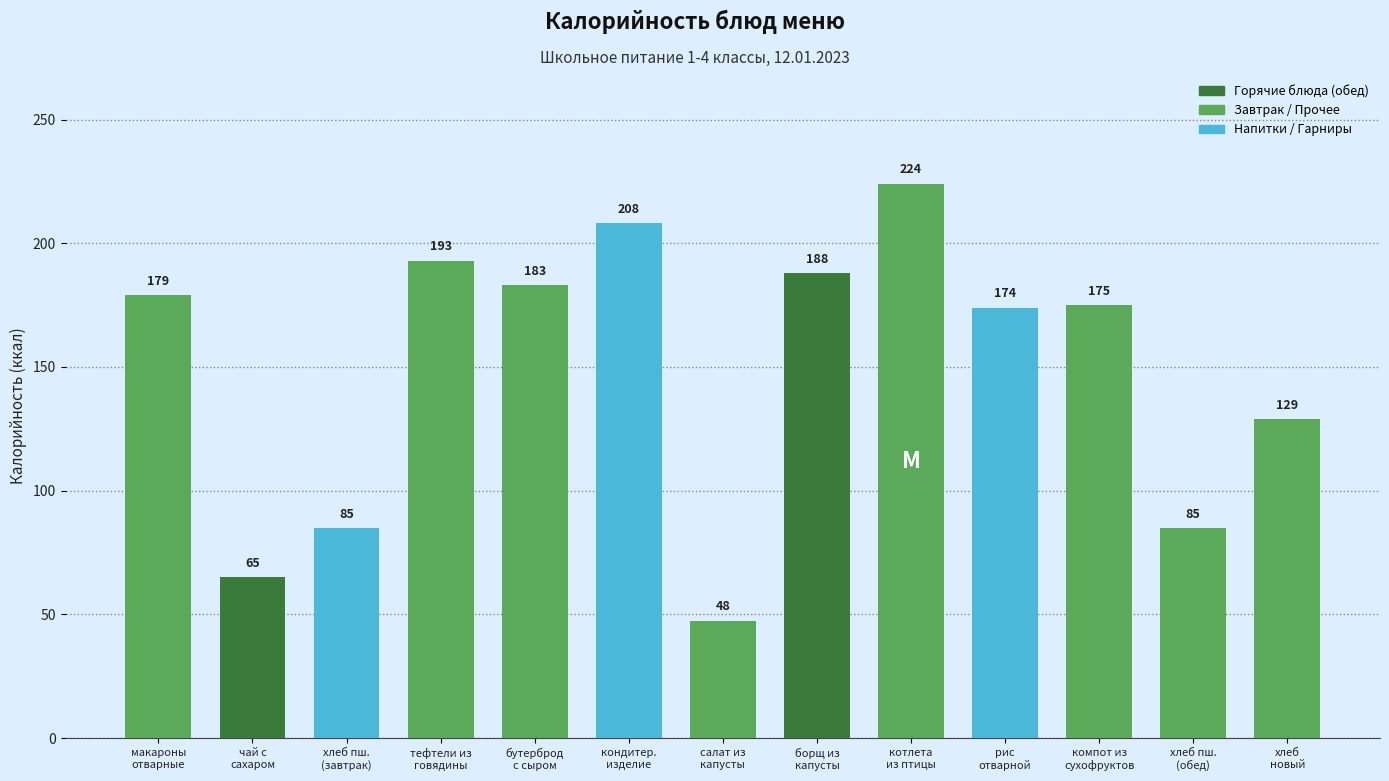

How many distinct data groups are displayed?

1